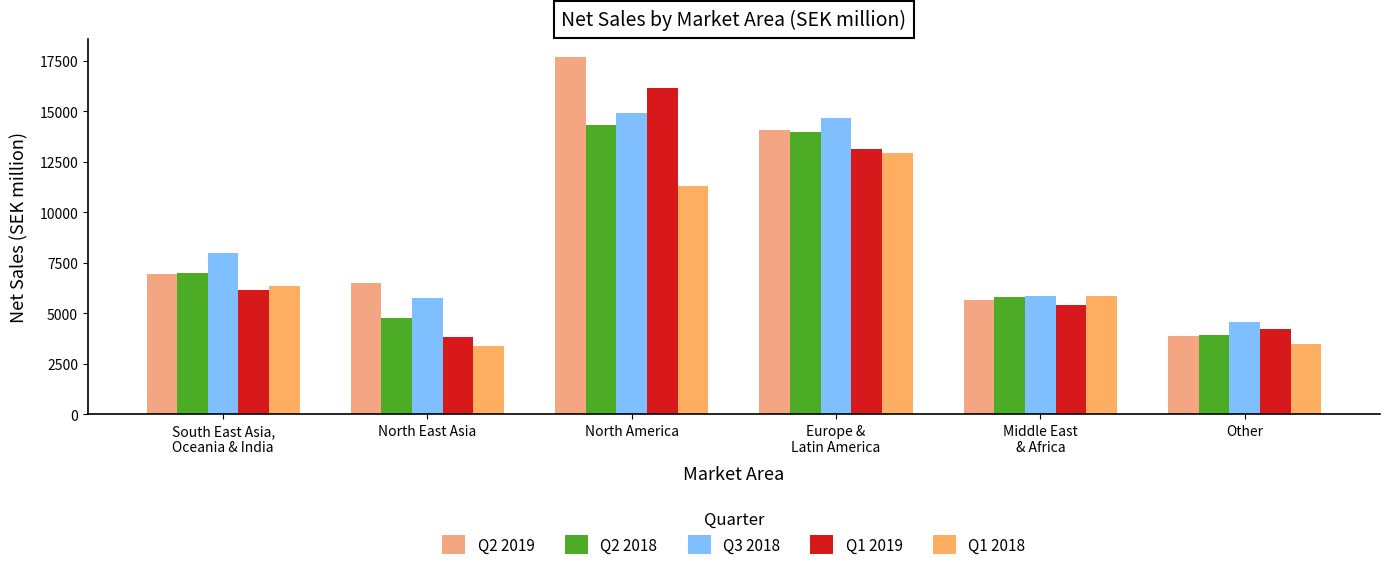

What is the difference between the highest and lowest values at North East Asia?

3131